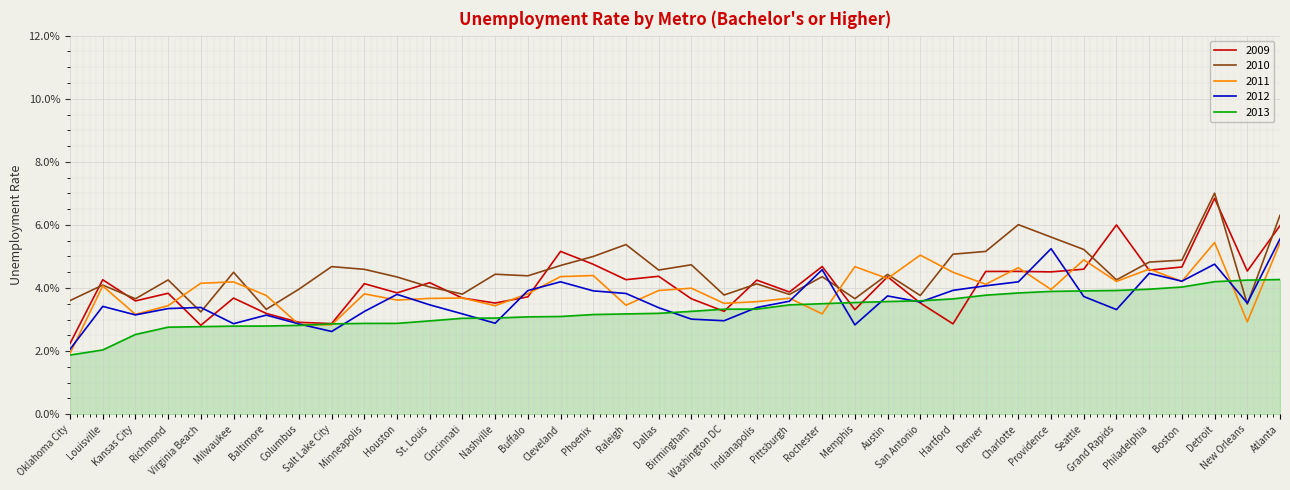

What is the label of the 16th point from the right?

Pittsburgh